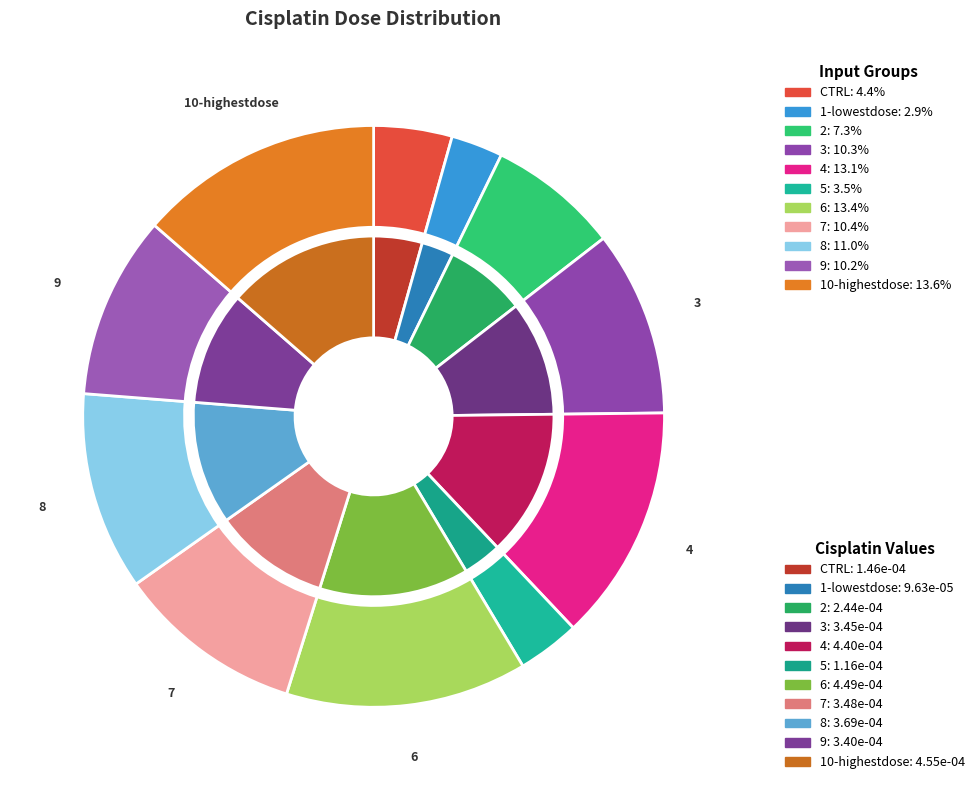

Which category has the smallest portion of the pie?

1-lowestdose